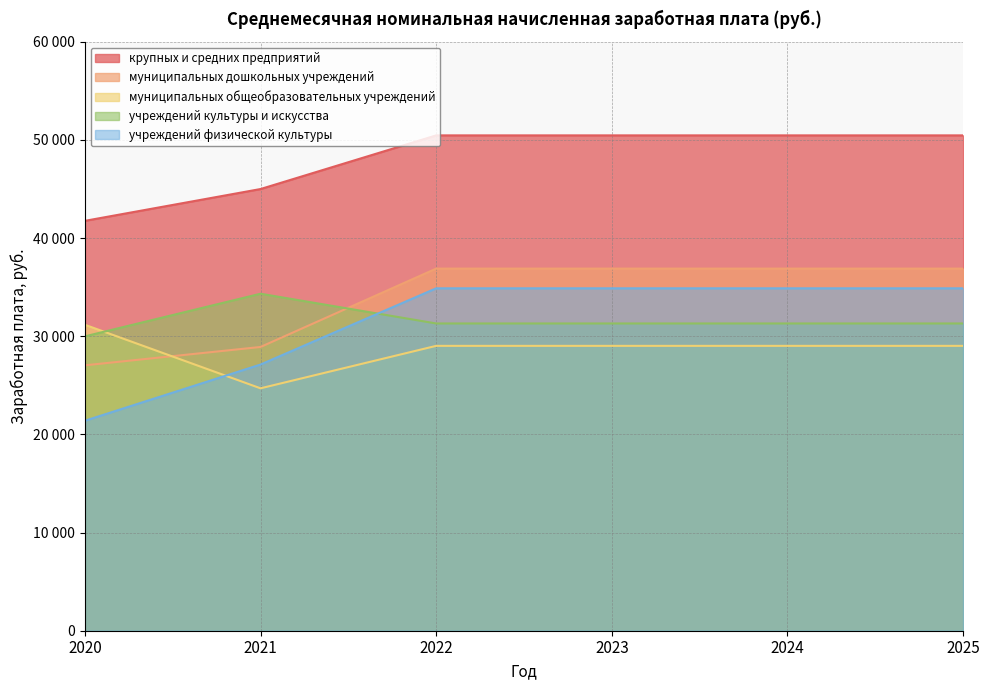

True or false: учреждений физической культуры and крупных и средних предприятий cross at least once.

False